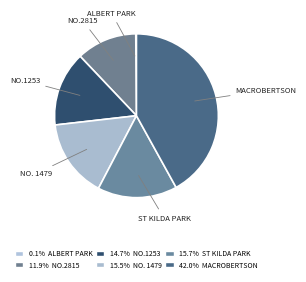

To the nearest percent, what is the average slice percentage?

17%